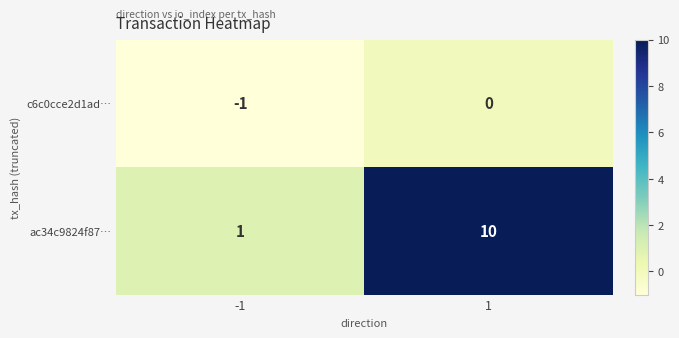

Which series has the largest total across all categories?

ac34c9824f87…